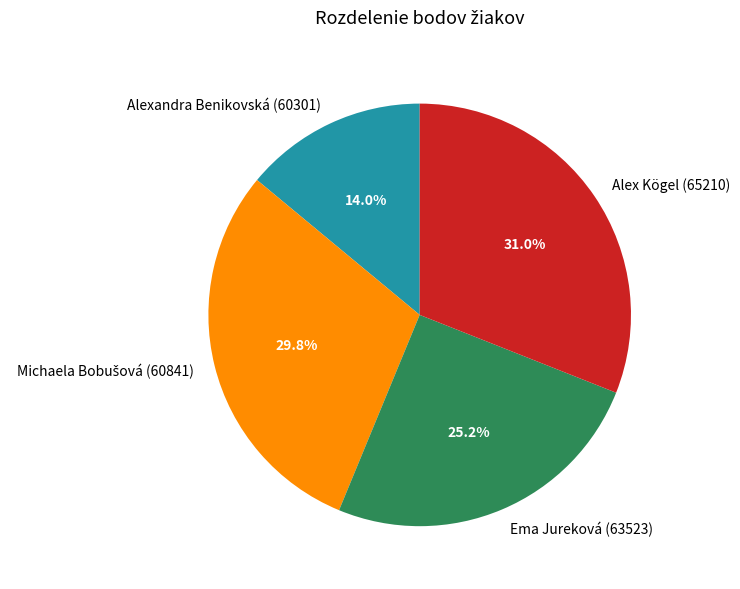

Count the number of slices in the pie.

4